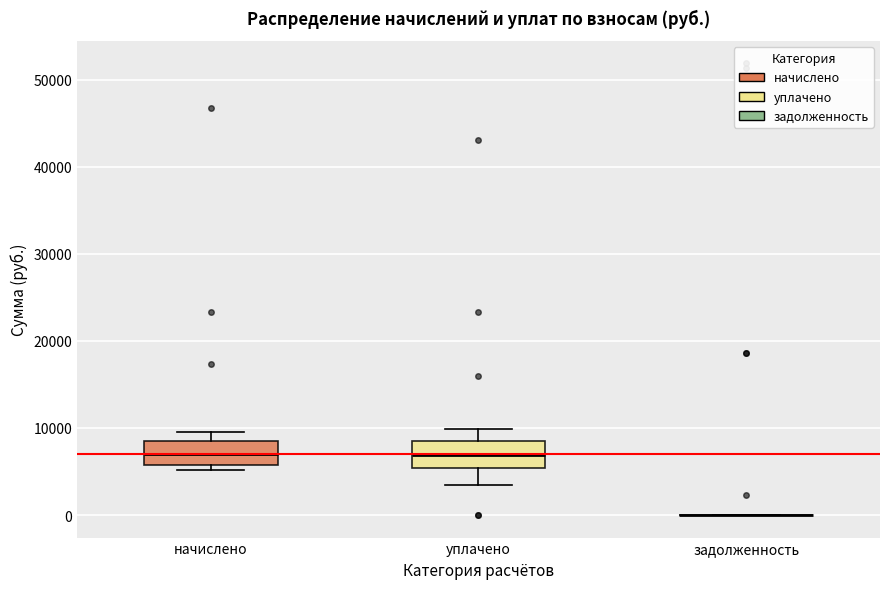

Reading left to right, read every box against the y-axis: the position of its median line, the range the box covers, and the ends of its whiskers. The values are not printed on the chart, so give them approximately, as read against the axis.

начислено: median 7000, box 6000 to 9000, whiskers 5000 to 10000
уплачено: median 7000, box 5000 to 9000, whiskers 4000 to 10000
задолженность: box collapsed to a line at 0, whiskers 0 to 0